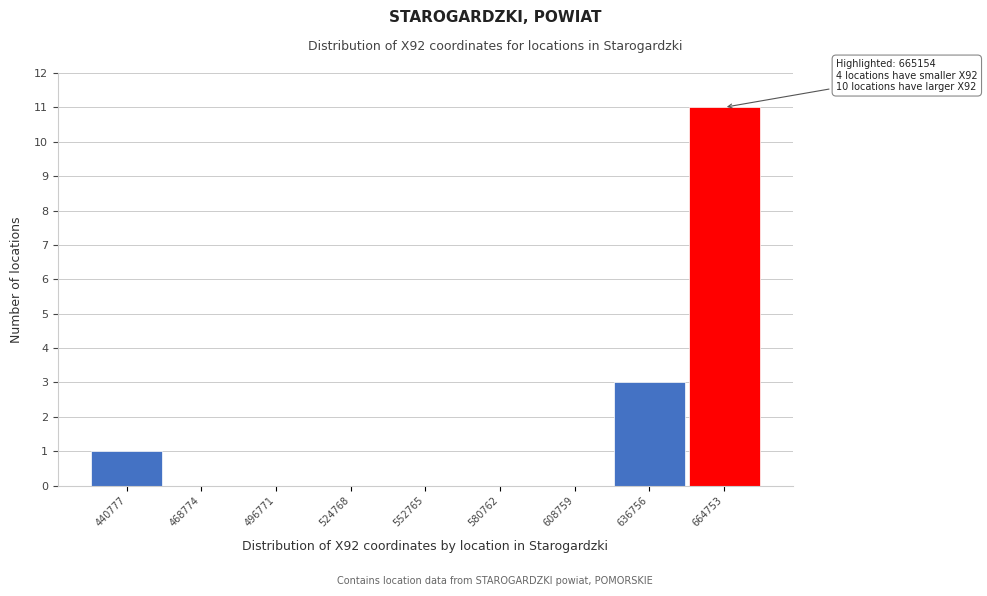

Reading left to right, transcribe all the data shown in this chart.

440777=1	468774=0	496771=0	524768=0	552765=0	580762=0	608759=0	636756=3	664753=11